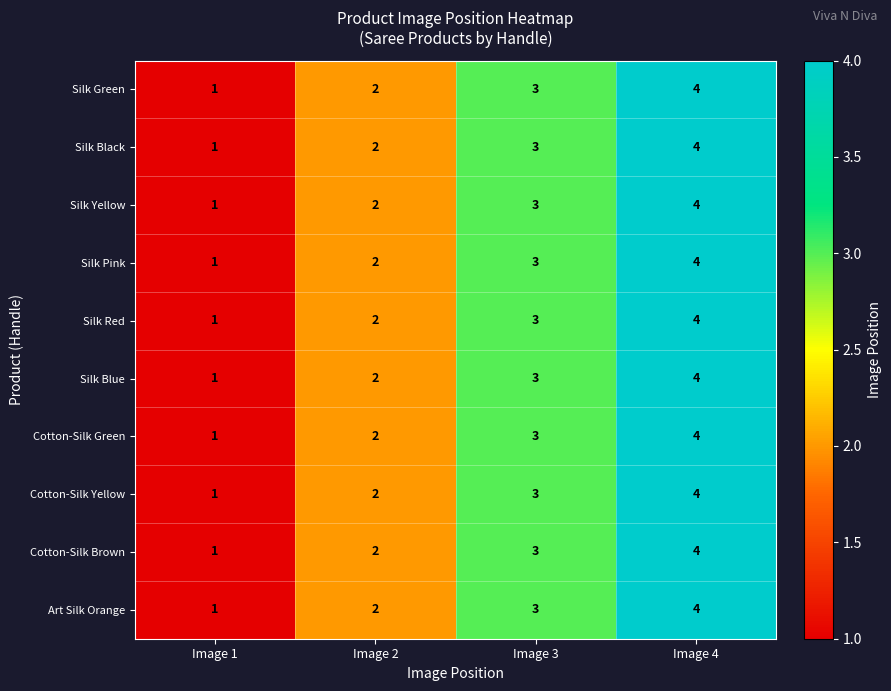

At which category is the sum across all series the highest?

Image 4